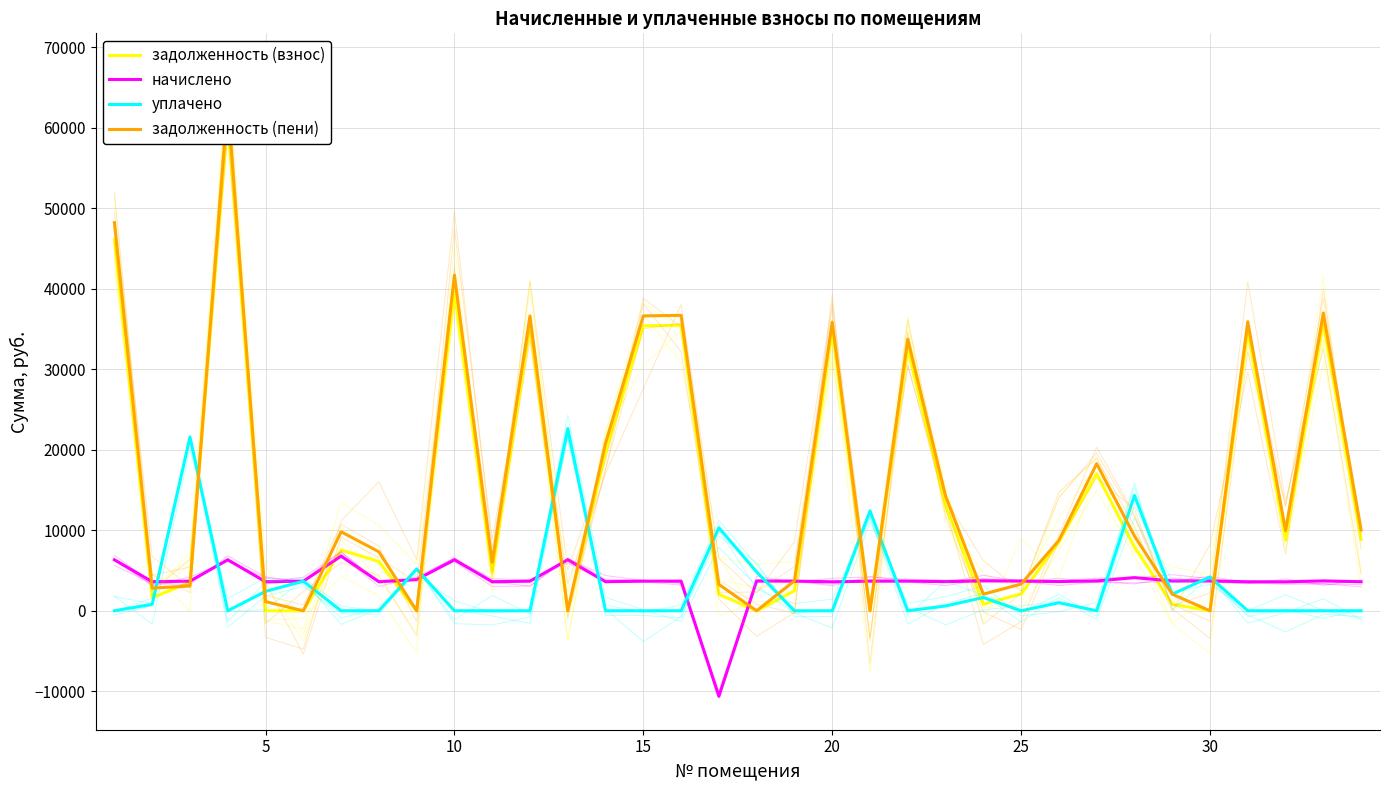

Is this an area chart (filled region under the line)?

No